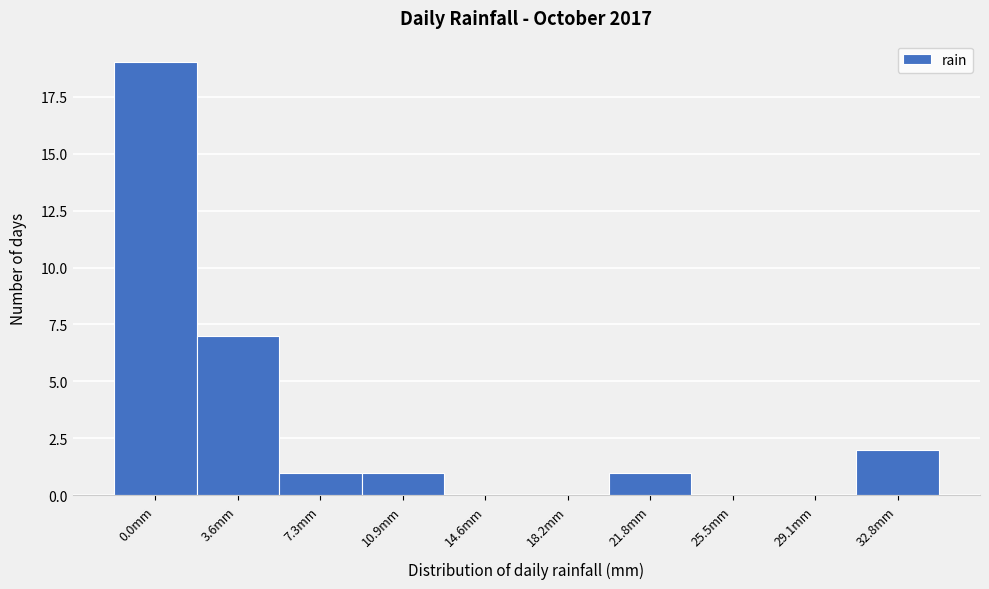

Reading left to right, what are all the values shown in this chart?

0.0mm=19	3.6mm=7	7.3mm=1	10.9mm=1	14.6mm=0	18.2mm=0	21.8mm=1	25.5mm=0	29.1mm=0	32.8mm=2